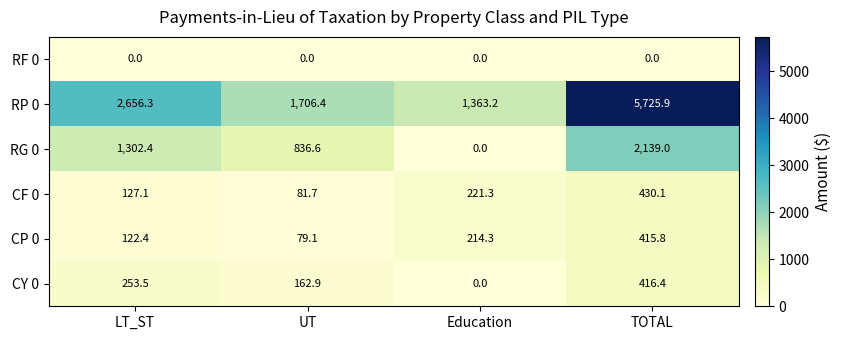

Is it true that RP 0 equals 1706.4 at UT?

True